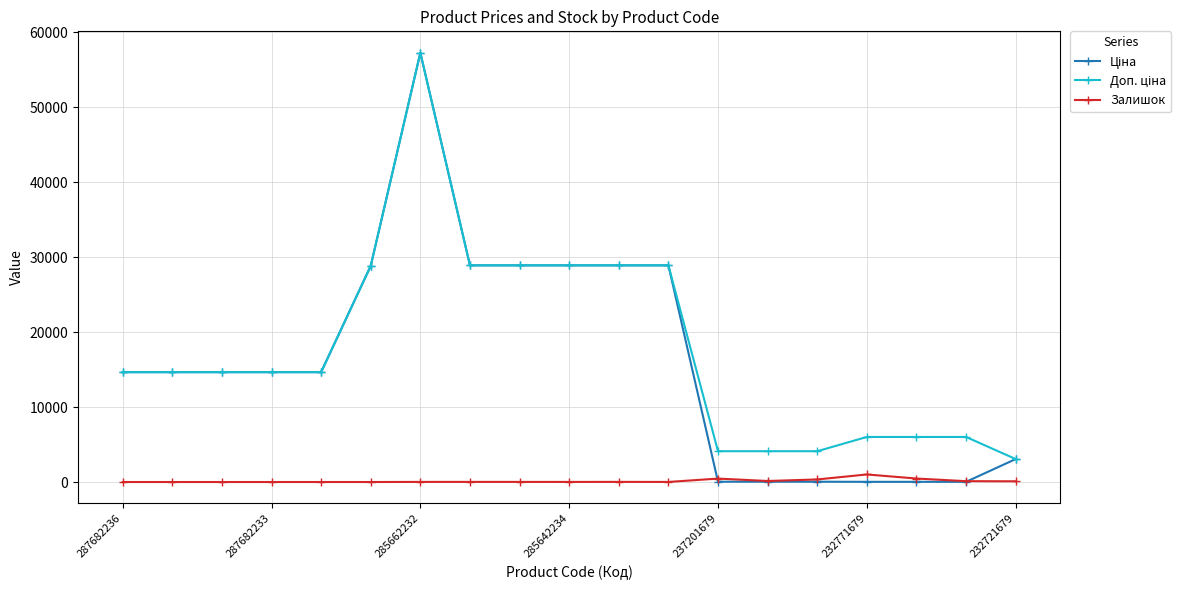

True or false: Залишок has more than 2 points higher than both neighbors.

True